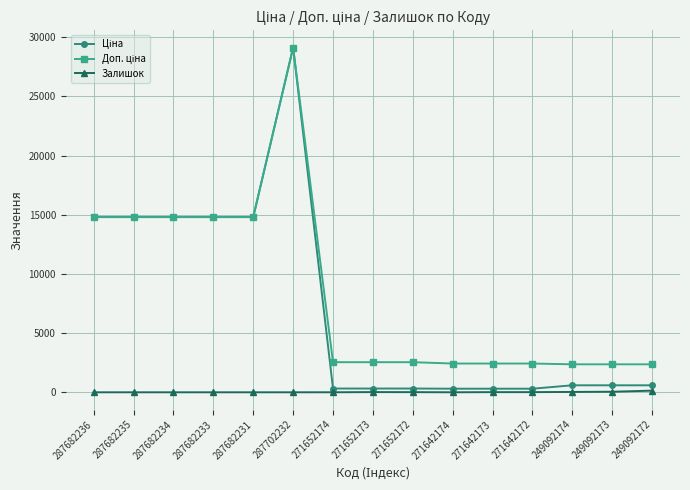

True or false: Залишок has a value of 2.0 at 271652174.

True